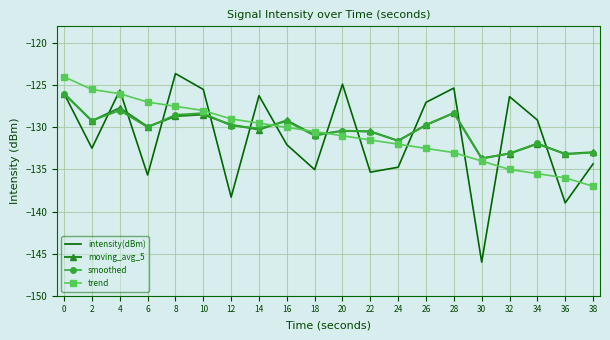

What is the maximum value for intensity(dBm)?

-123.6